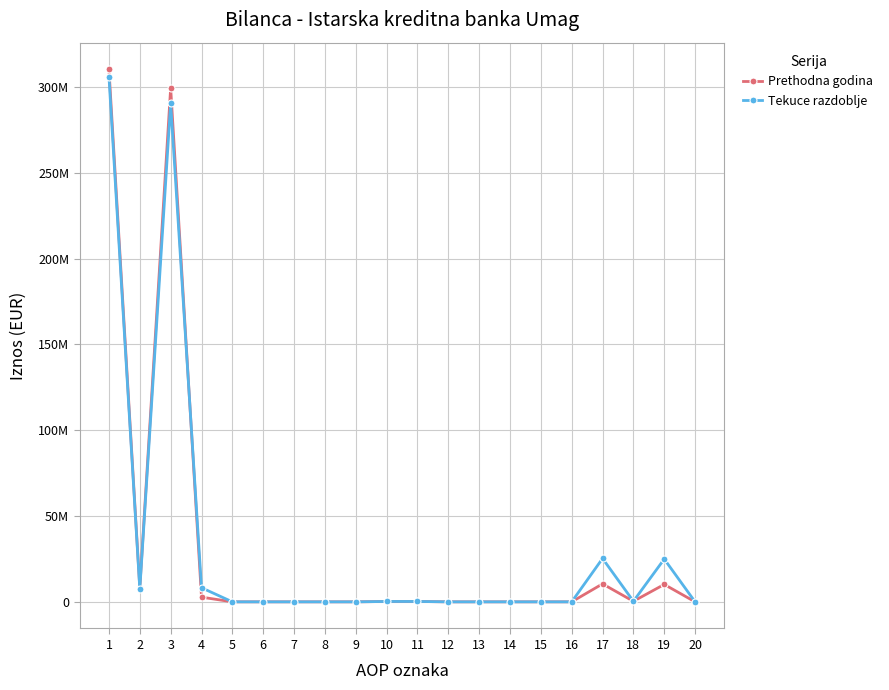

Reading left to right, transcribe all the data shown in this chart.

Prethodna godina: 1=310344935	2=8173333	3=299435646	4=2735956	5=0	6=0	7=0	8=0	9=0	10=220870	11=220870	12=0	13=0	14=0	15=0	16=0	17=10475073	18=324998	19=10150075	20=0
Tekuce razdoblje: 1=306033293	2=7341515	3=290476908	4=8214870	5=0	6=0	7=0	8=0	9=0	10=220870	11=220870	12=0	13=0	14=0	15=0	16=0	17=25273039	18=339803	19=24933236	20=0